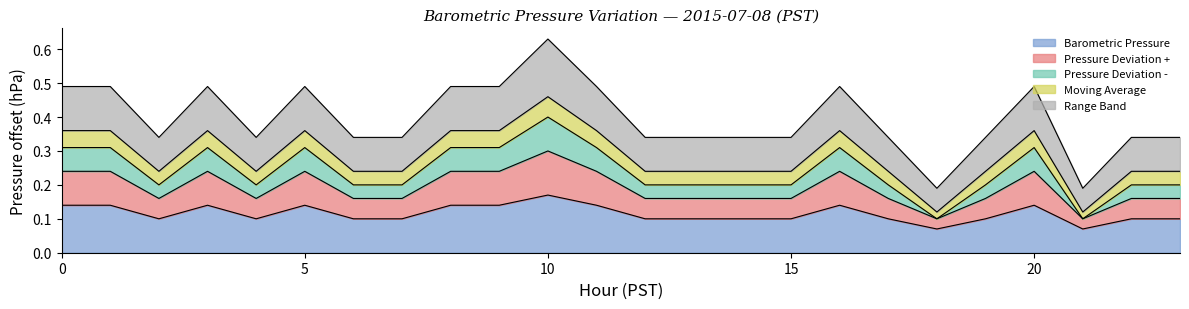

Which series has the largest total across all categories?

Range Band